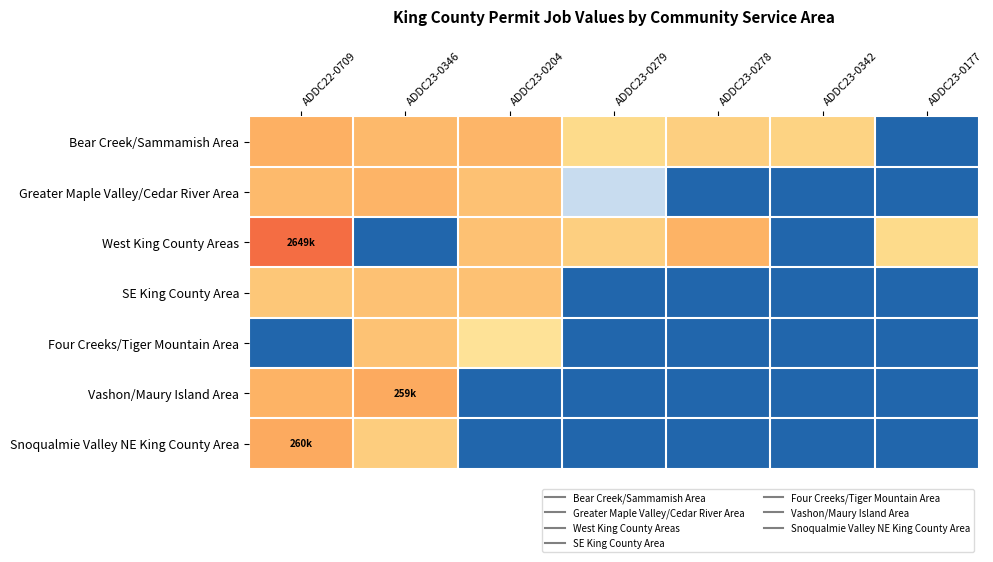

Reading right to left, extract all data points from this chart.

Bear Creek/Sammamish Area: ADDC23-0177=0.0	ADDC23-0342=10.5	ADDC23-0278=10.7	ADDC23-0279=10.1	ADDC23-0204=11.9	ADDC23-0346=11.8	ADDC22-0709=12.1
Greater Maple Valley/Cedar River Area: ADDC23-0177=0.0	ADDC23-0342=0.0	ADDC23-0278=0.0	ADDC23-0279=5.0	ADDC23-0204=11.3	ADDC23-0346=12.0	ADDC22-0709=11.7
West King County Areas: ADDC23-0177=10.1	ADDC23-0342=0.0	ADDC23-0278=12.0	ADDC23-0279=10.7	ADDC23-0204=11.4	ADDC23-0346=0.0	ADDC22-0709=14.8
SE King County Area: ADDC23-0177=0.0	ADDC23-0342=0.0	ADDC23-0278=0.0	ADDC23-0279=0.0	ADDC23-0204=11.4	ADDC23-0346=11.3	ADDC22-0709=11.1
Four Creeks/Tiger Mountain Area: ADDC23-0177=0.0	ADDC23-0342=0.0	ADDC23-0278=0.0	ADDC23-0279=0.0	ADDC23-0204=9.7	ADDC23-0346=11.3	ADDC22-0709=0.0
Vashon/Maury Island Area: ADDC23-0177=0.0	ADDC23-0342=0.0	ADDC23-0278=0.0	ADDC23-0279=0.0	ADDC23-0204=0.0	ADDC23-0346=12.5	ADDC22-0709=12.0
Snoqualmie Valley NE King County Area: ADDC23-0177=0.0	ADDC23-0342=0.0	ADDC23-0278=0.0	ADDC23-0279=0.0	ADDC23-0204=0.0	ADDC23-0346=10.8	ADDC22-0709=12.5